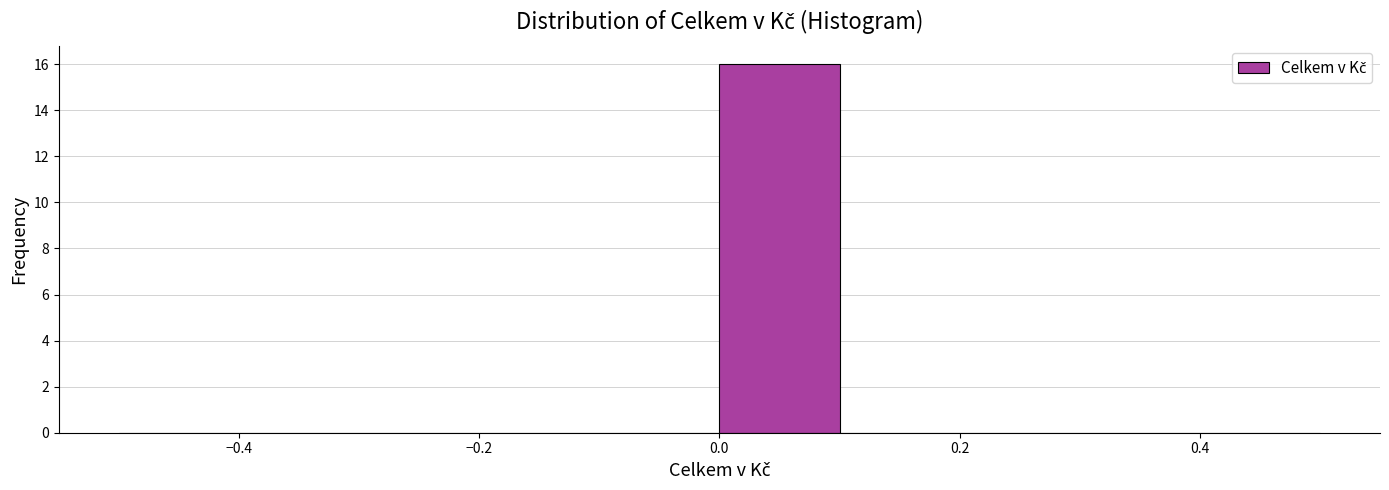

How tall is the bar that spans 0.0 to 0.1 on the x-axis? The values are not printed on the chart, so give them approximately, as read against the axis.

16